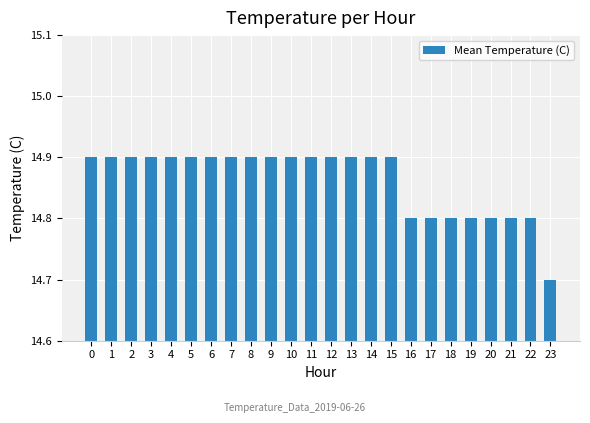

Which label corresponds to the smallest value in the chart?

23